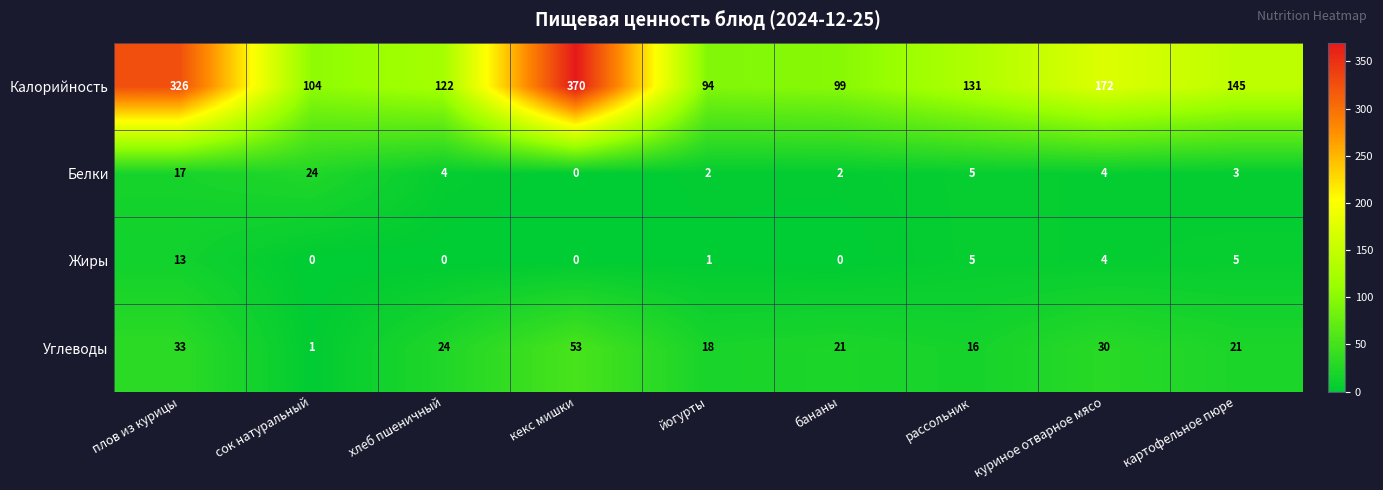

Where does the Жиры series first go above 1?

плов из курицы